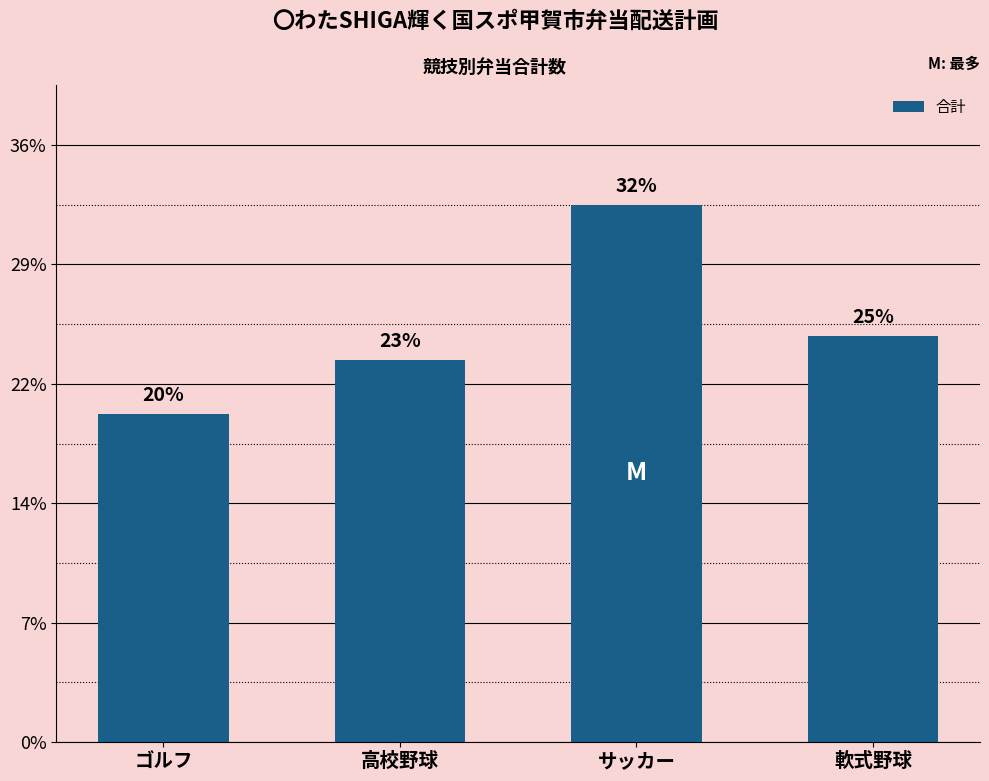

Reading left to right, extract all data points from this chart.

ゴルフ=550	高校野球=640	サッカー=900	軟式野球=680